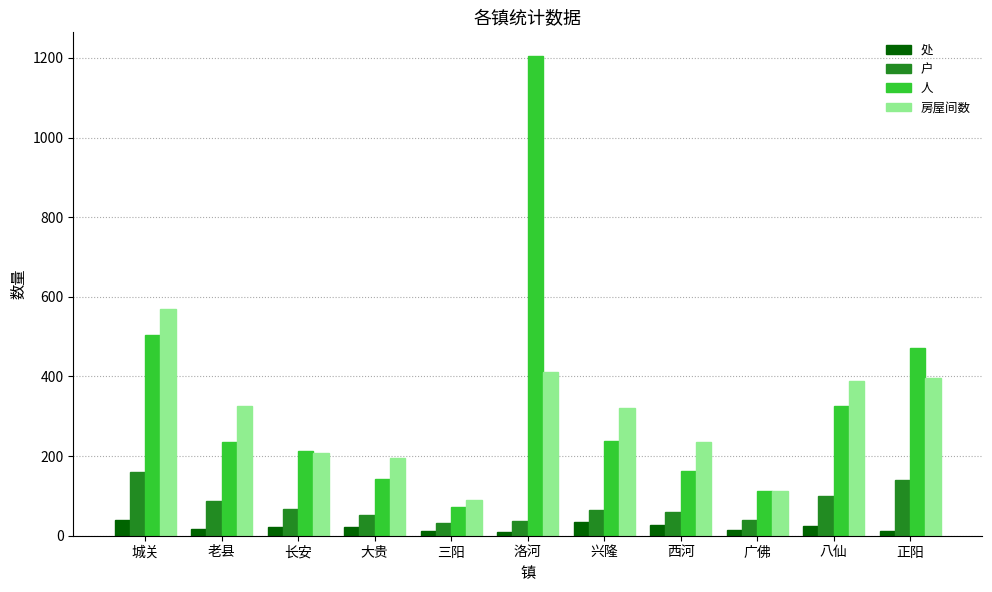

Which series changed the most between 城关 and 三阳?

房屋间数